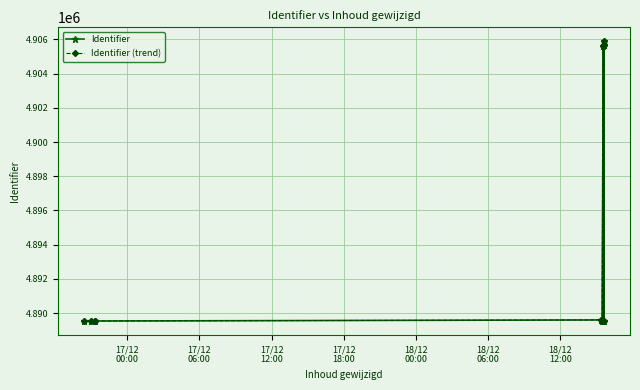

How many distinct data groups are displayed?

2